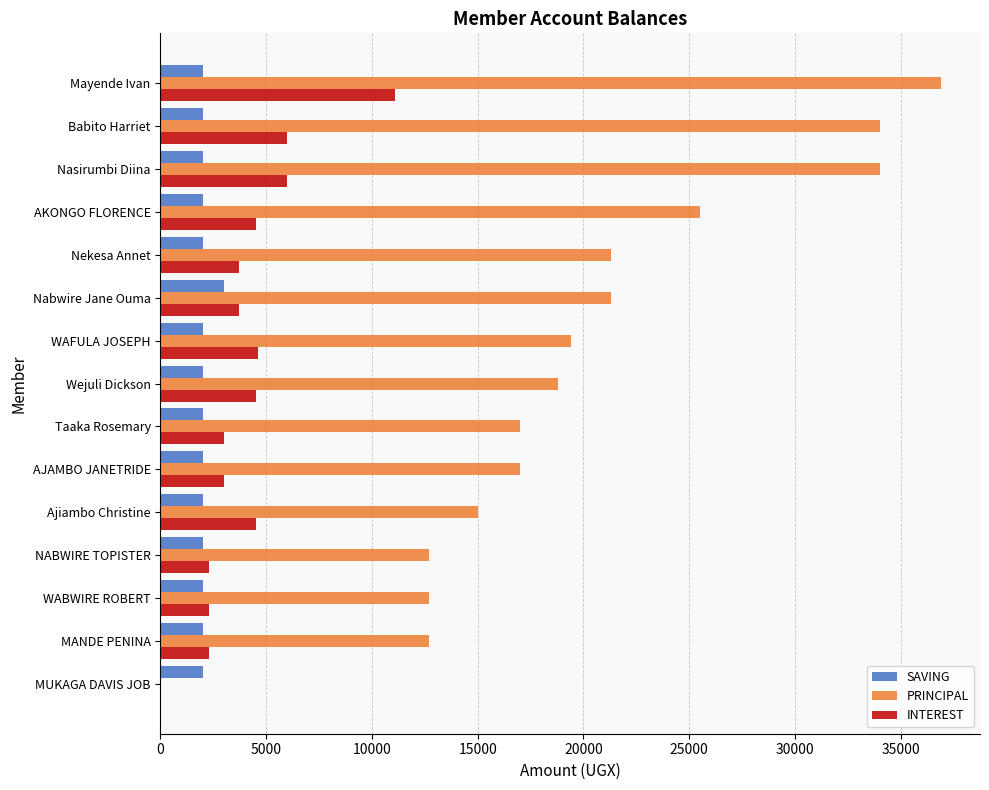

Is it true that PRINCIPAL equals 17000 at Taaka Rosemary?

True